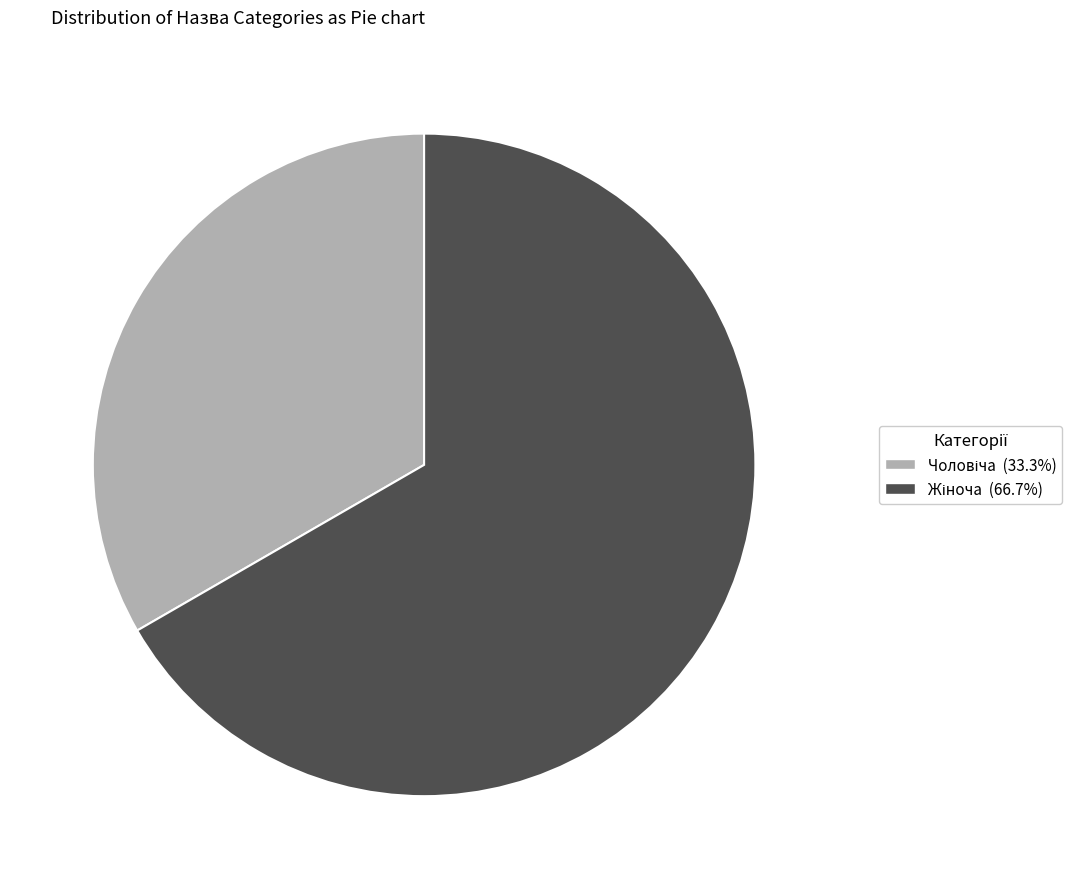

Is there any slice that represents more than half of the pie?

Yes